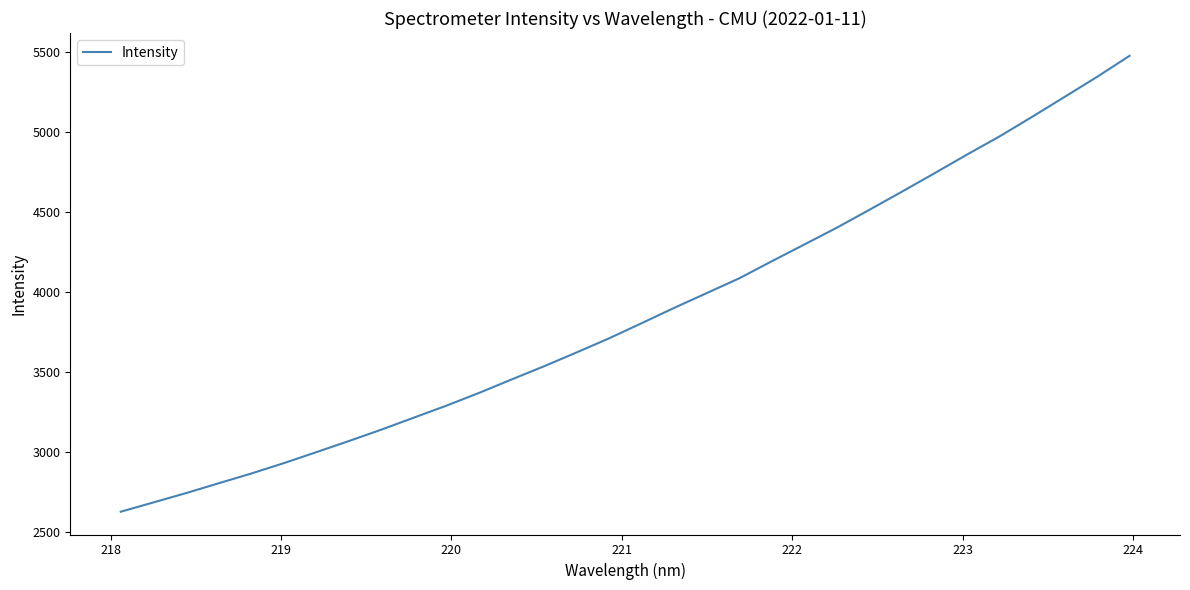

What is the greatest value displayed?

5477.0